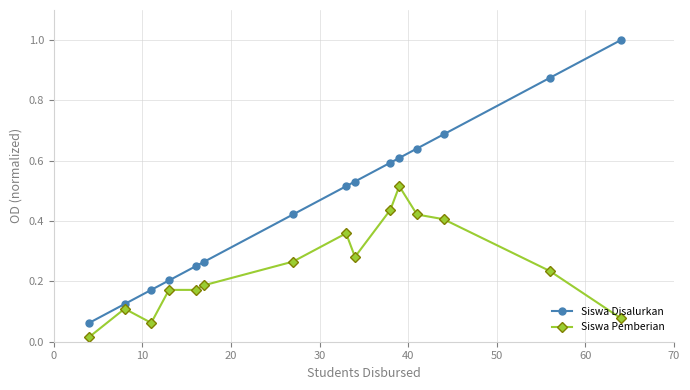

How many lines are shown in the chart?

2